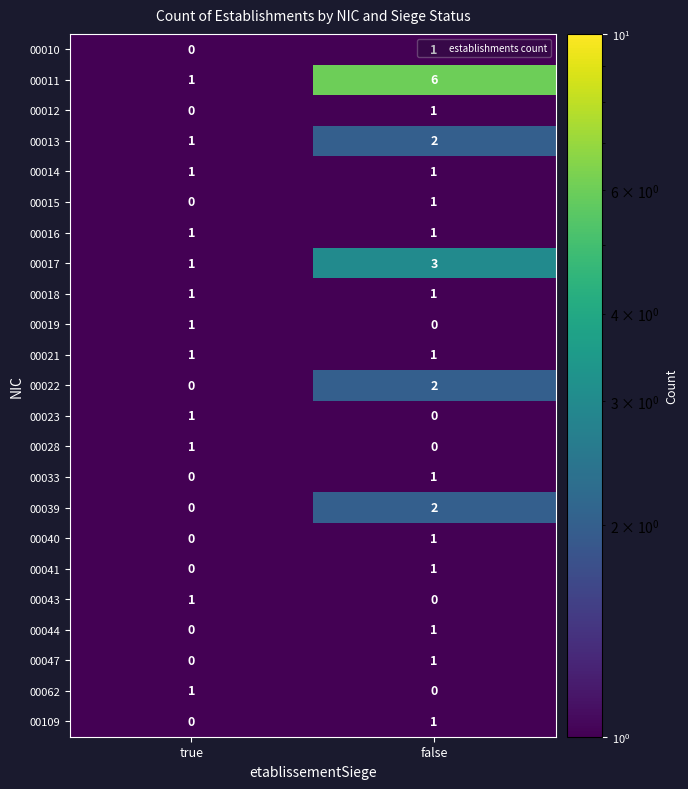

The 00011 series shows 8 at false. True or false?

False